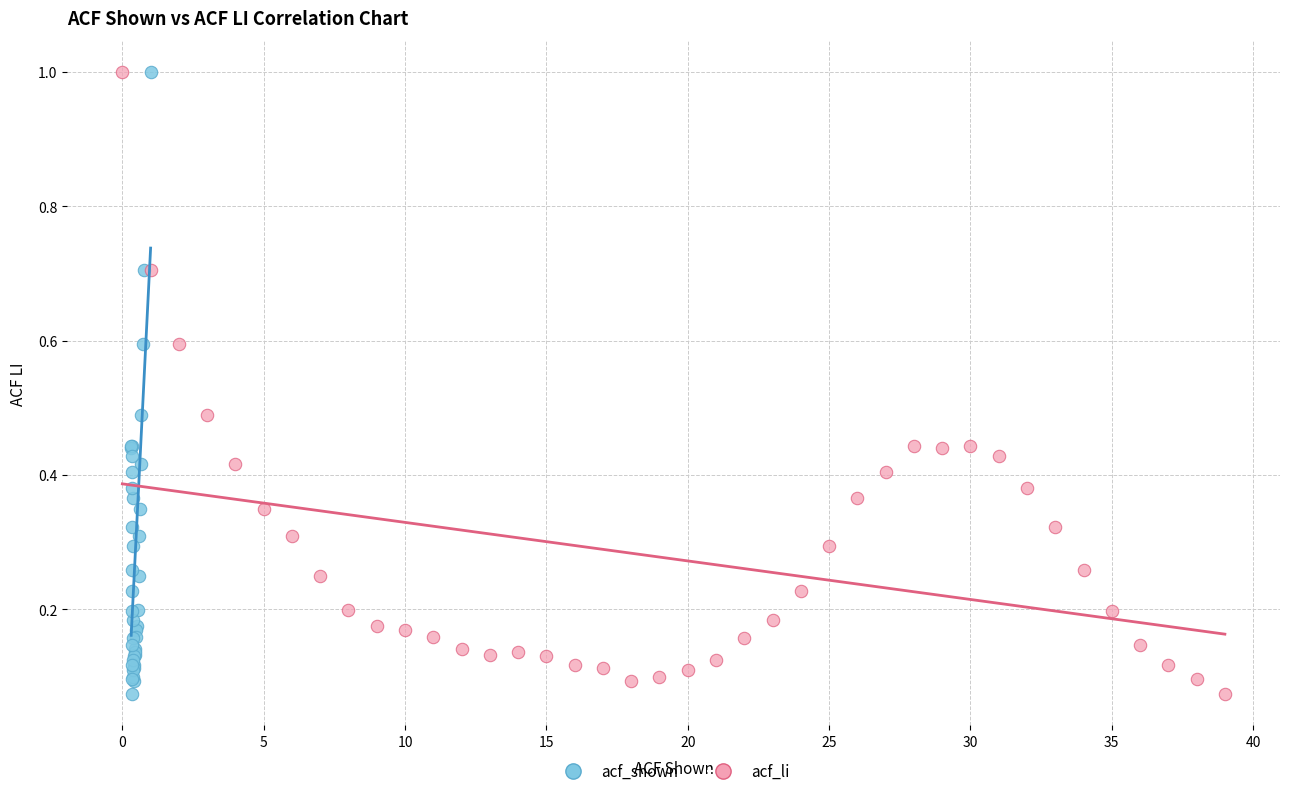

What are all the series names shown in the legend?

acf_shown, acf_li